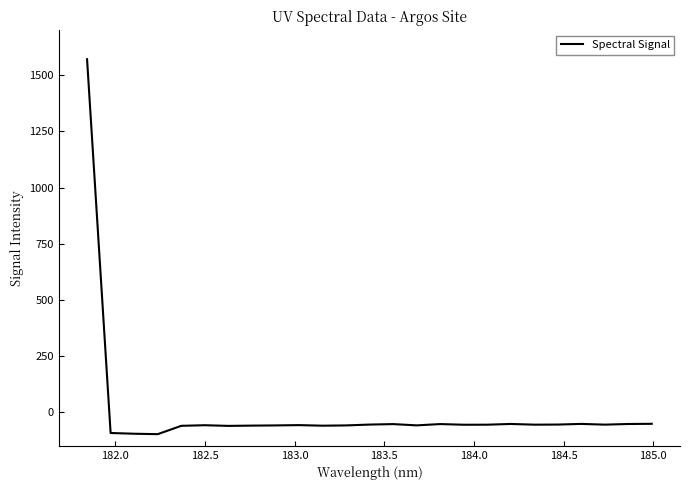

What is the greatest value displayed?

1571.4